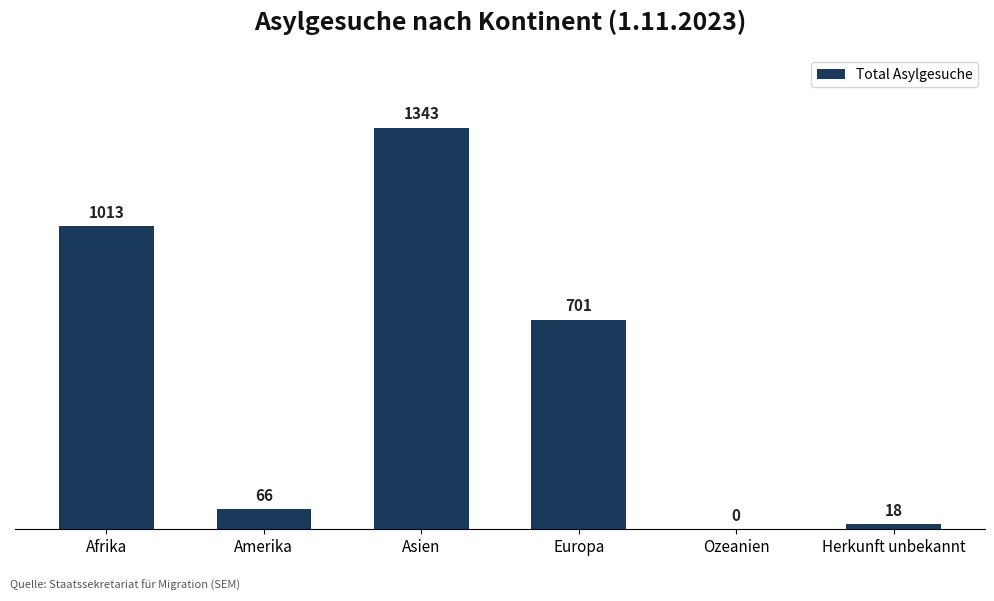

The chart shows a value of 0 at Ozeanien. True or false?

True